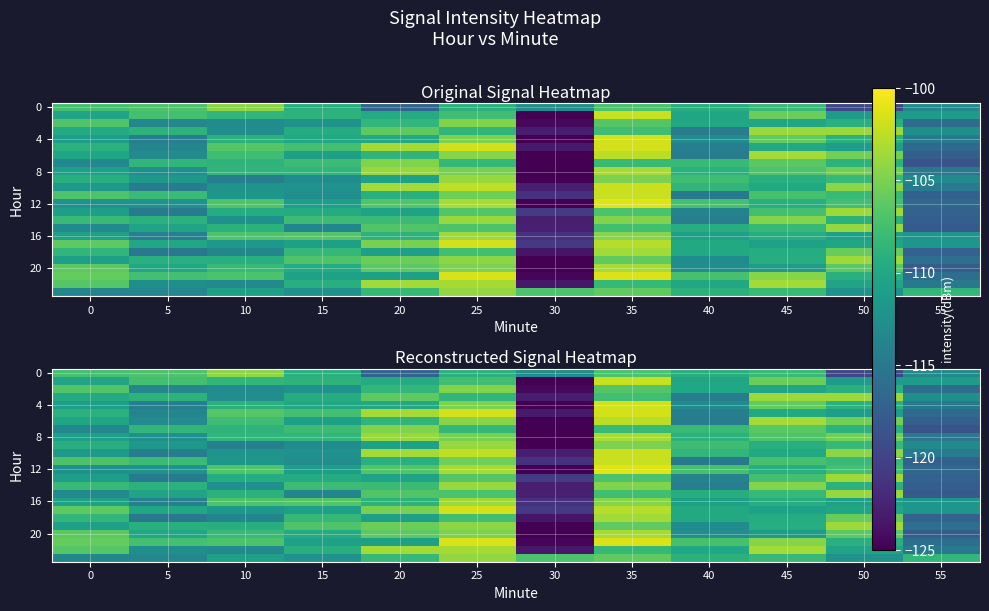

Which has a higher value, 25 or 55?

25